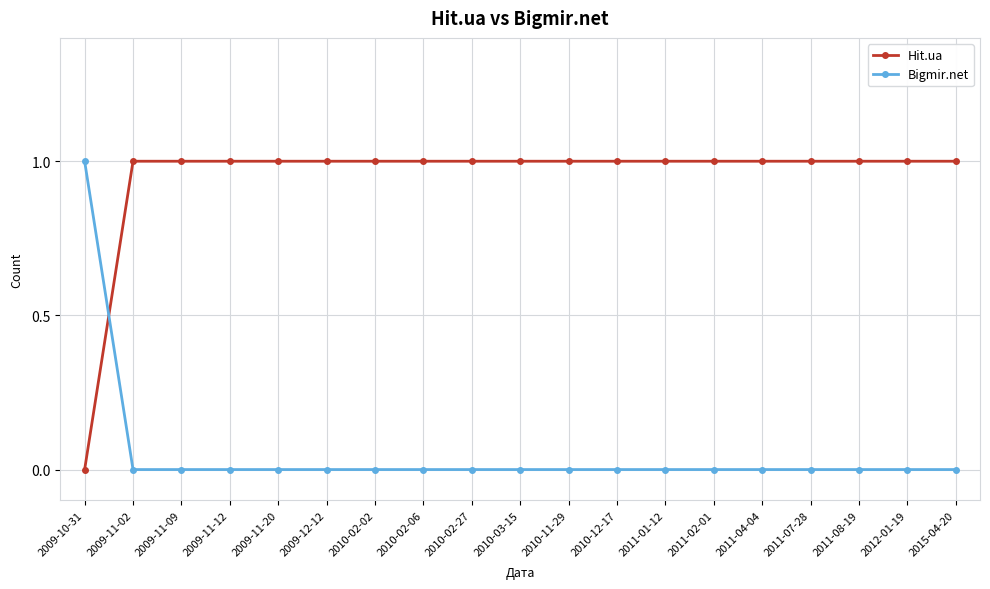

What is the value of the Hit.ua point at the 9th from the left?

1